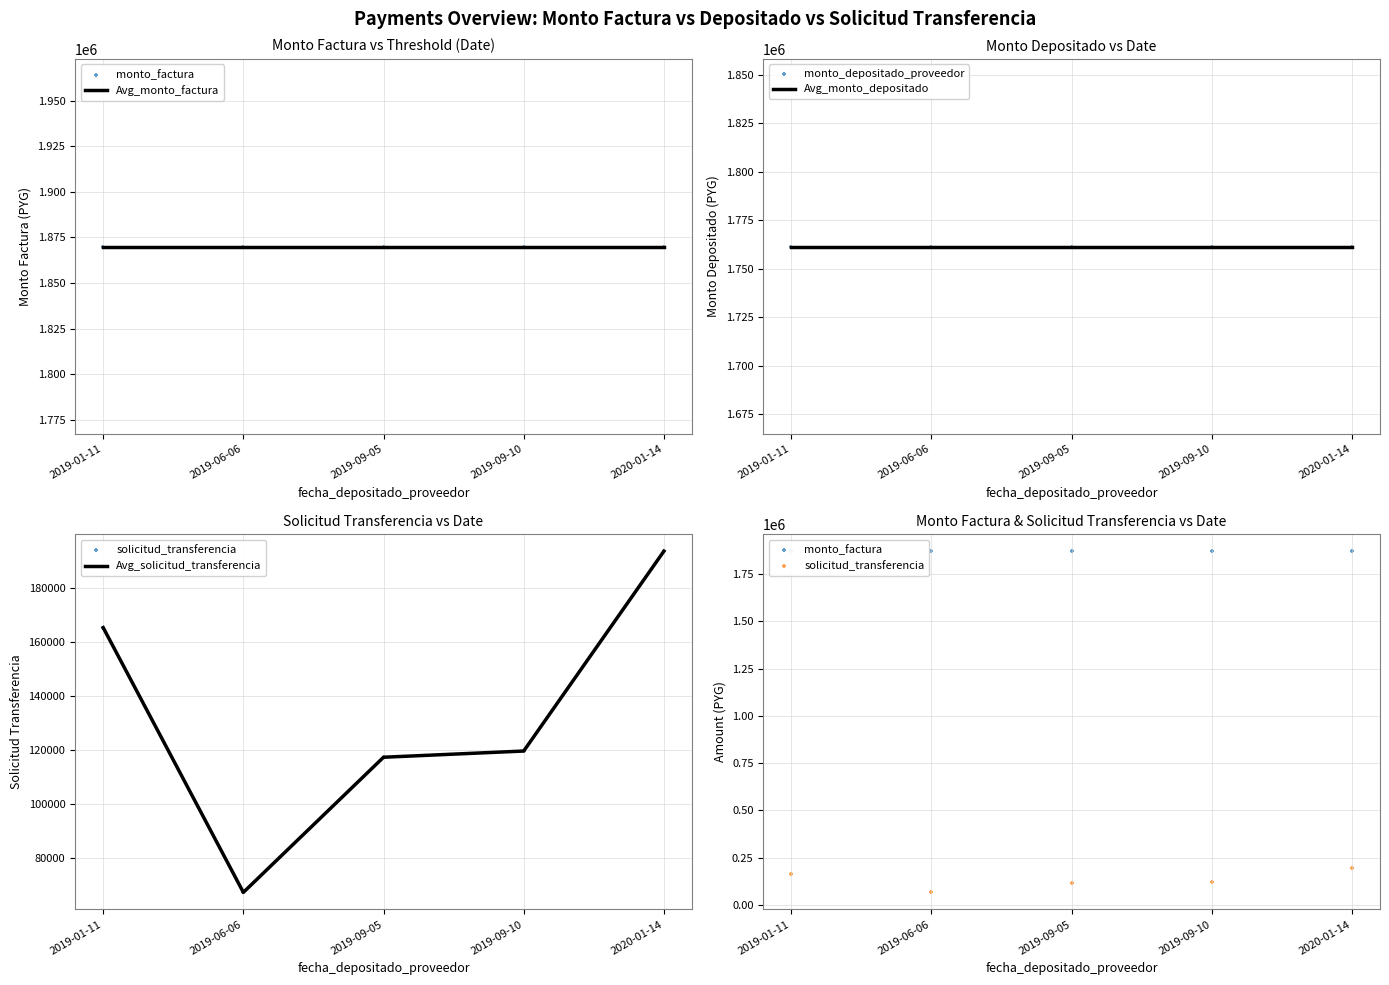

What are all the series names shown in the legend?

Avg_monto_factura, monto_factura, Avg_monto_depositado, monto_depositado_proveedor, Avg_solicitud_transferencia, solicitud_transferencia